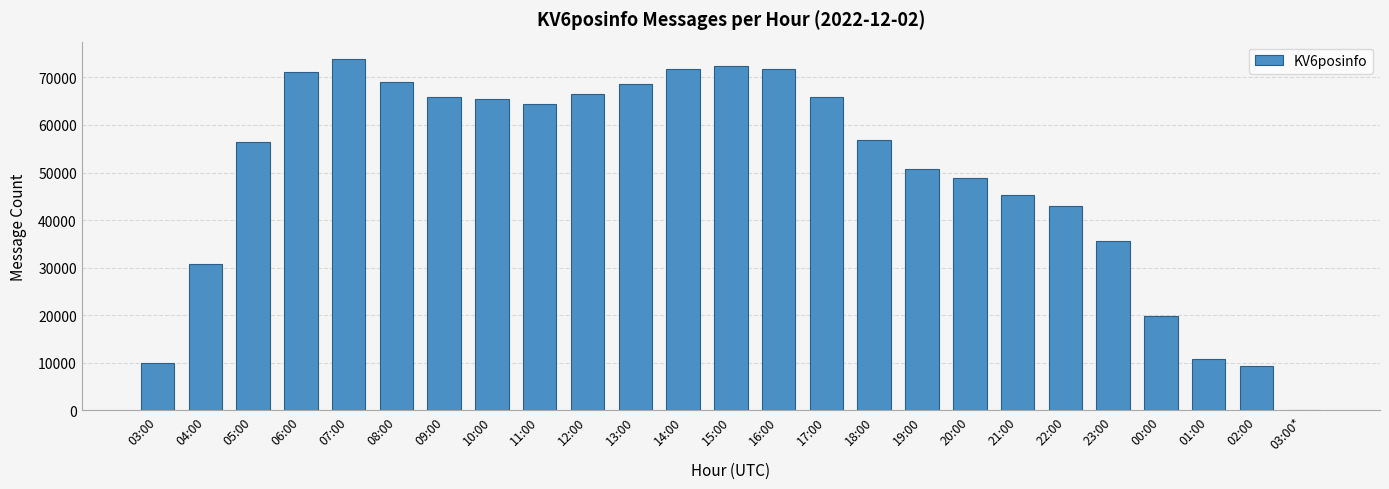

What is the change in value from 09:00 to 20:00?

-17093